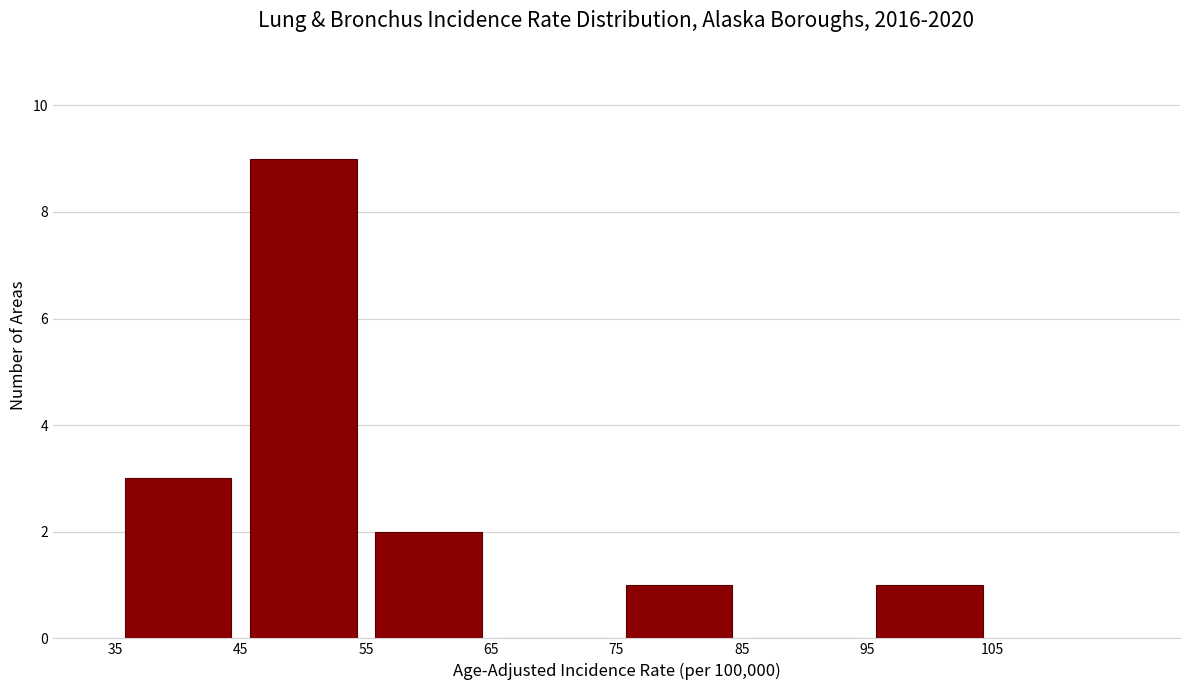

Which range on the x-axis has the tallest bar?

45 to 55